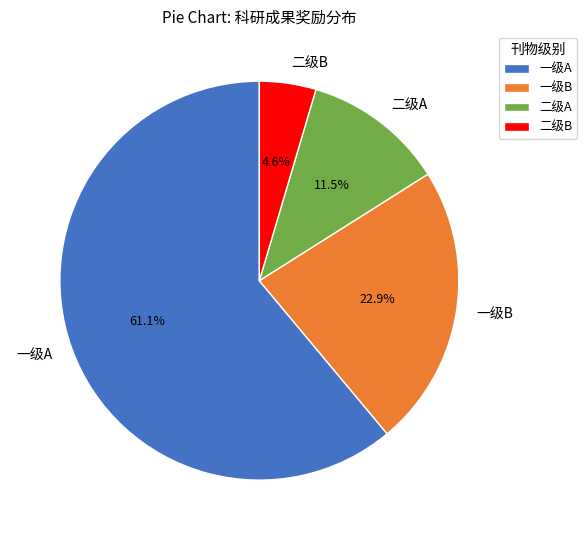

How much of the chart is everything except 二级A?

88.5%